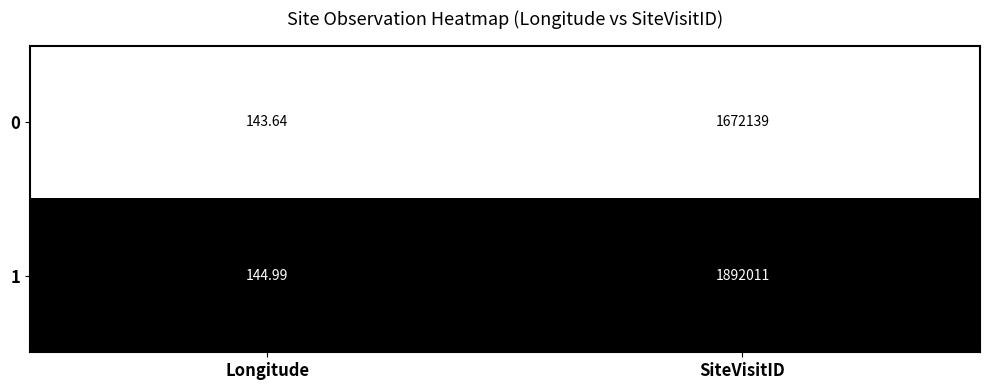

At which category is the sum across all series the highest?

SiteVisitID